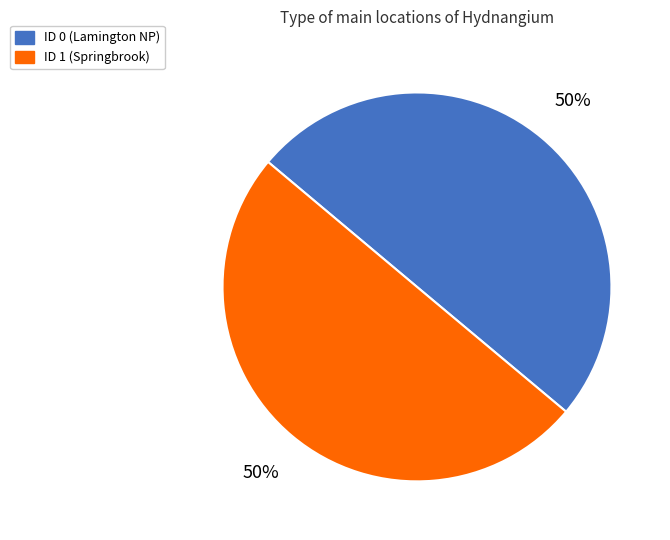

Is it true that ID 0 (Lamington NP) is 50% of the pie?

True